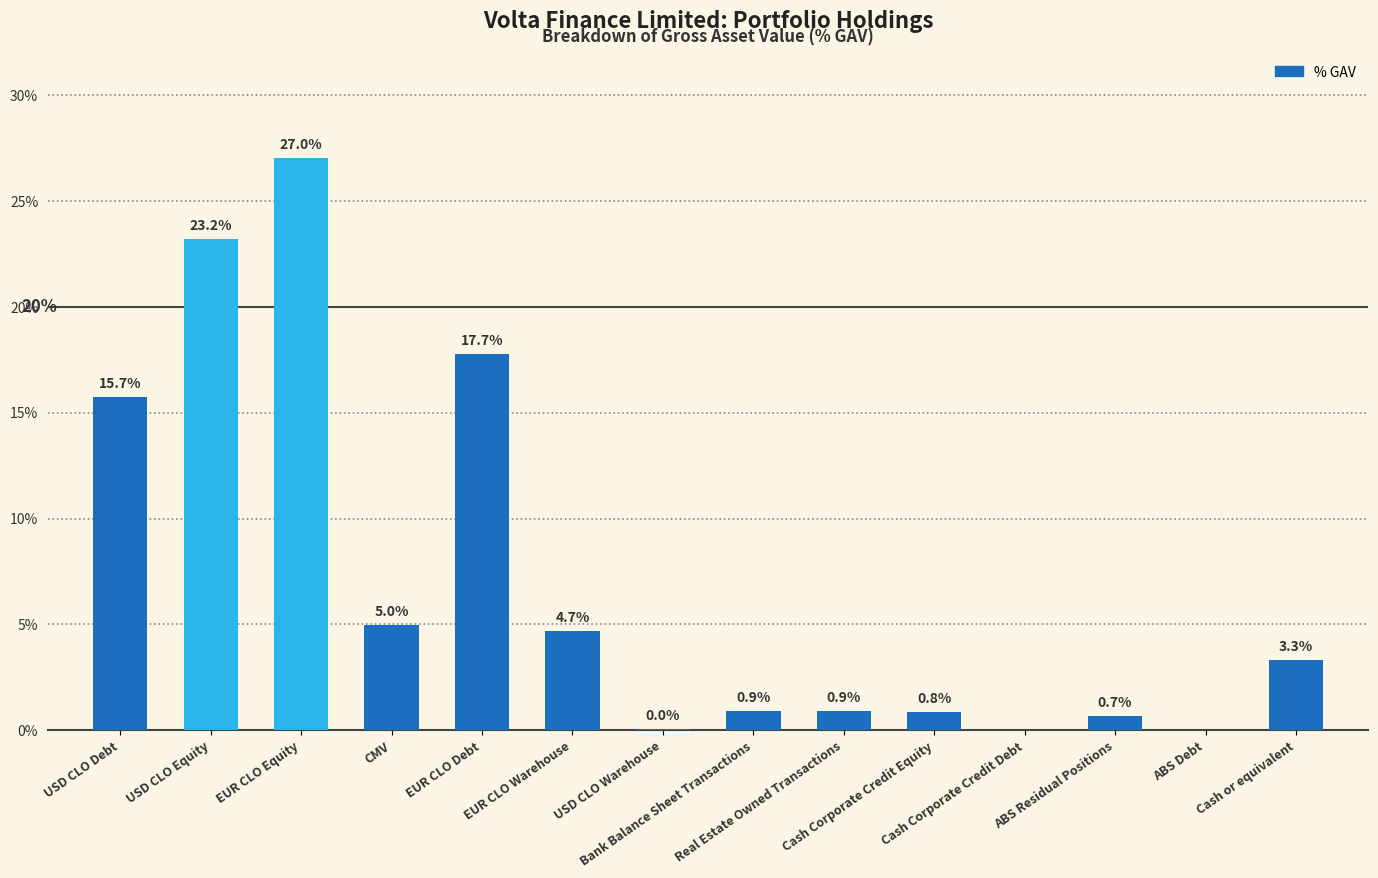

What value does the data have at Real Estate Owned Transactions?

0.9